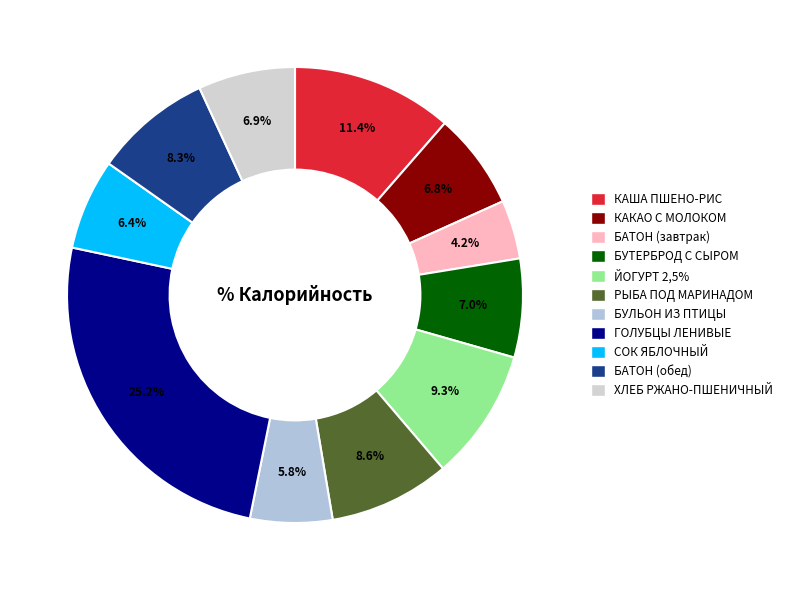

Rank the categories by value from lowest to highest.

БАТОН НАРЕЗНОЙ (завтрак), БУЛЬОН ИЗ ПТИЦЫ ДЕТСКИЙ С ГРЕНКАМИ, СОК ЯБЛОЧНЫЙ, КАКАО С МОЛОКОМ, ХЛЕБ РЖАНО-ПШЕНИЧНЫЙ, БУТЕРБРОД С СЫРОМ, БАТОН НАРЕЗНОЙ (обед), РЫБА ПОД МАРИНАДОМ, ЙОГУРТ М. Д. Ж. 2,5%, КАША ИЗ ПШЕНА И РИСА МОЛОЧНАЯ ЖИДКАЯ, ГОЛУБЦЫ ЛЕНИВЫЕ